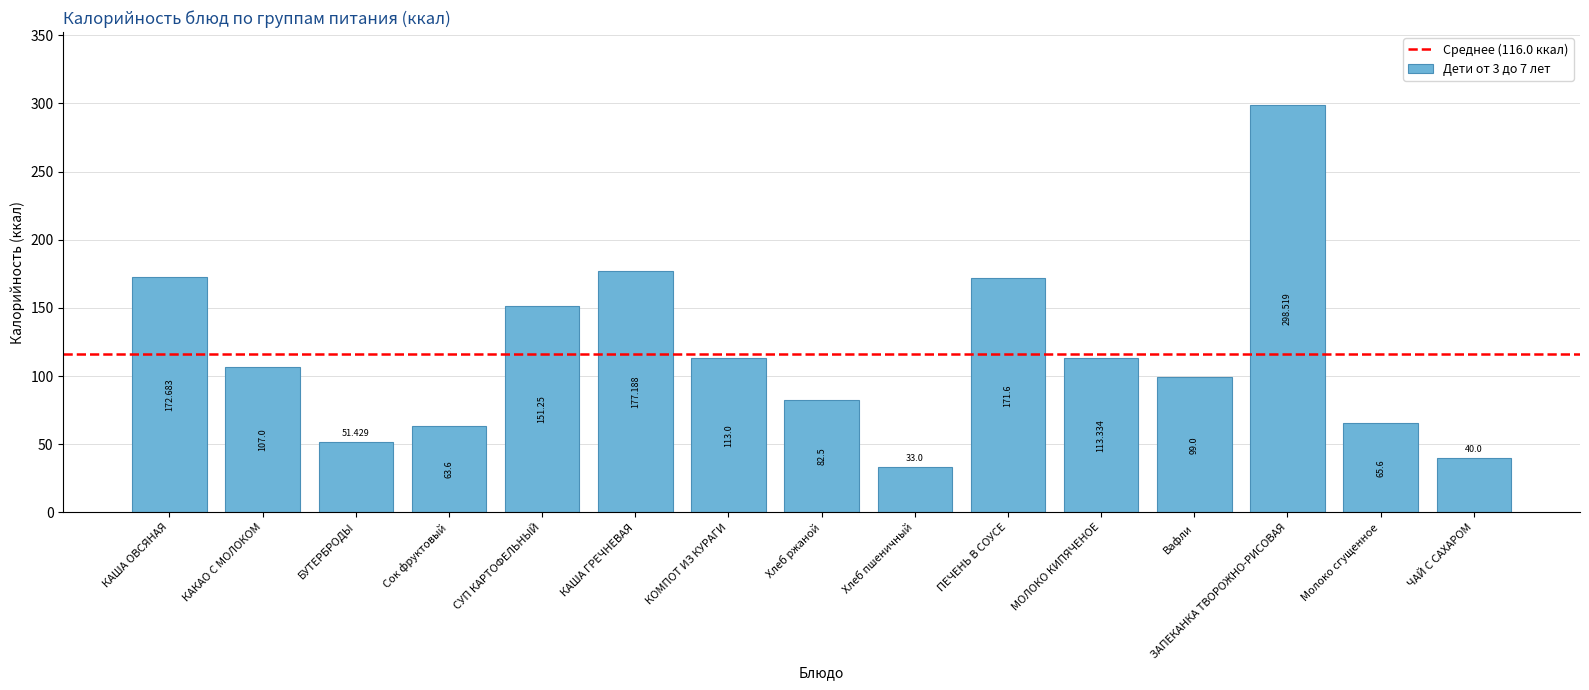

Which label corresponds to the largest value in the chart?

ЗАПЕКАНКА ТВОРОЖНО-РИСОВАЯ